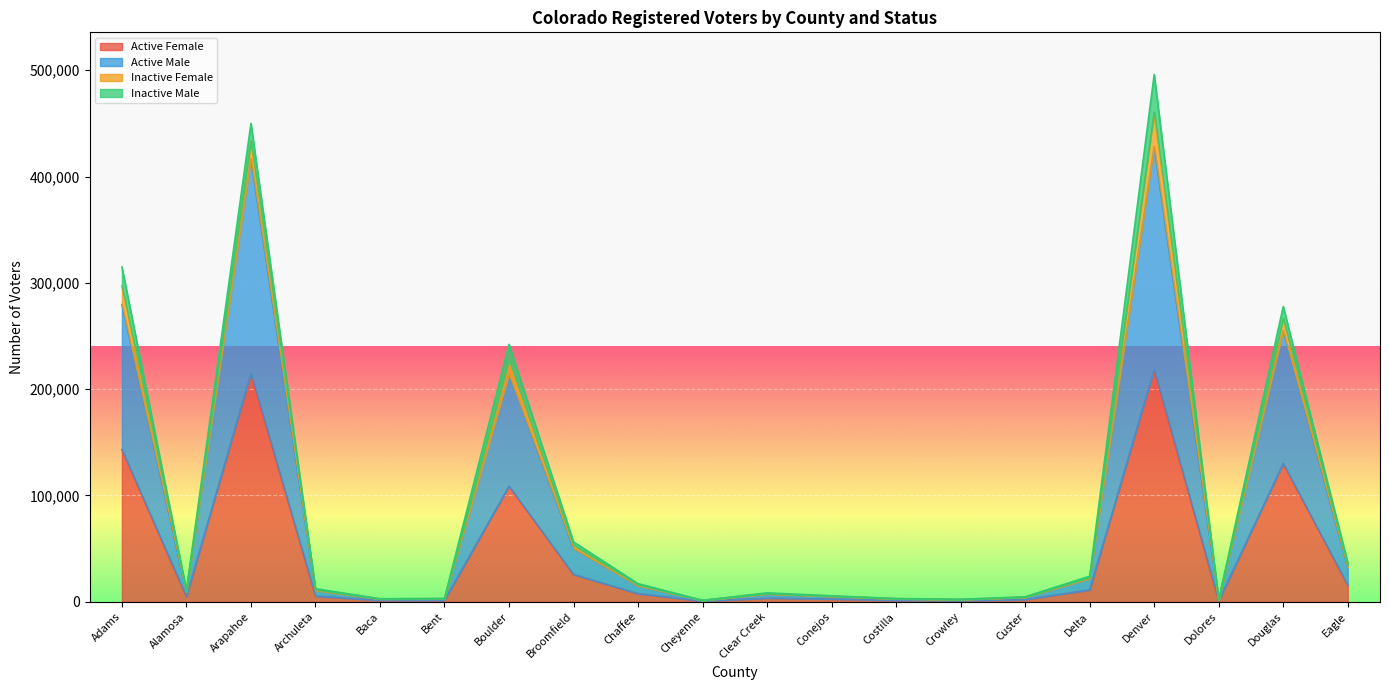

True or false: Active Female has a value of 26681 at Douglas.

False